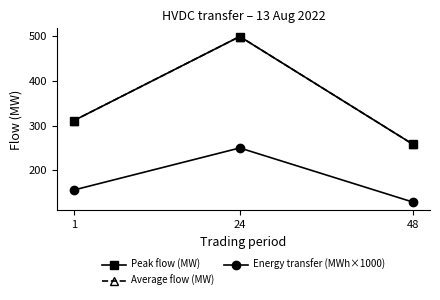

Which series has the largest total across all categories?

Peak flow (MW)